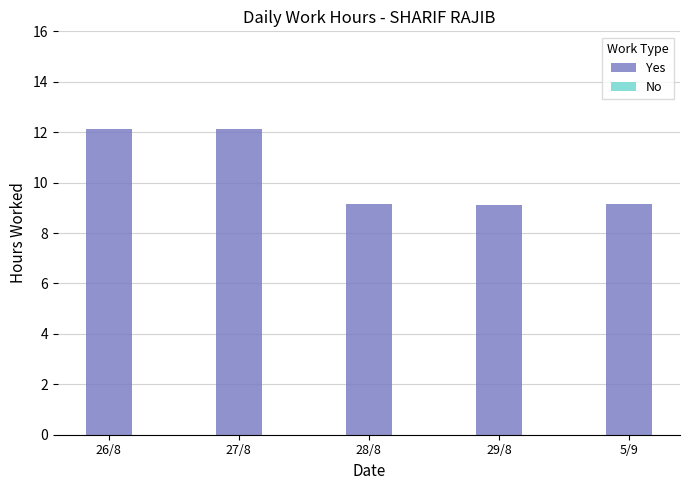

What is the change in value from 26/8 to 5/9?

-2.9